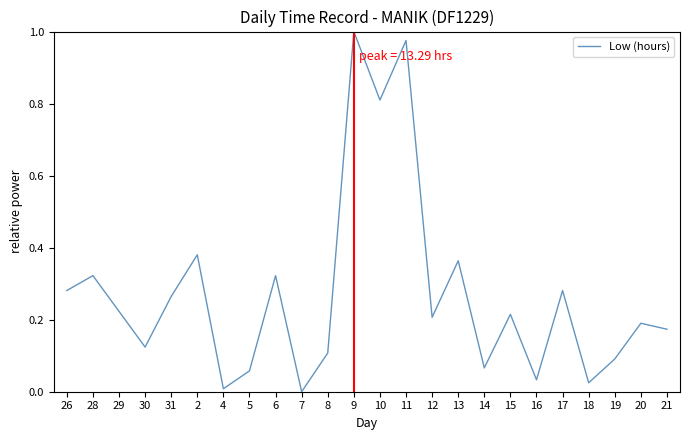

What position from the left is 19?

22